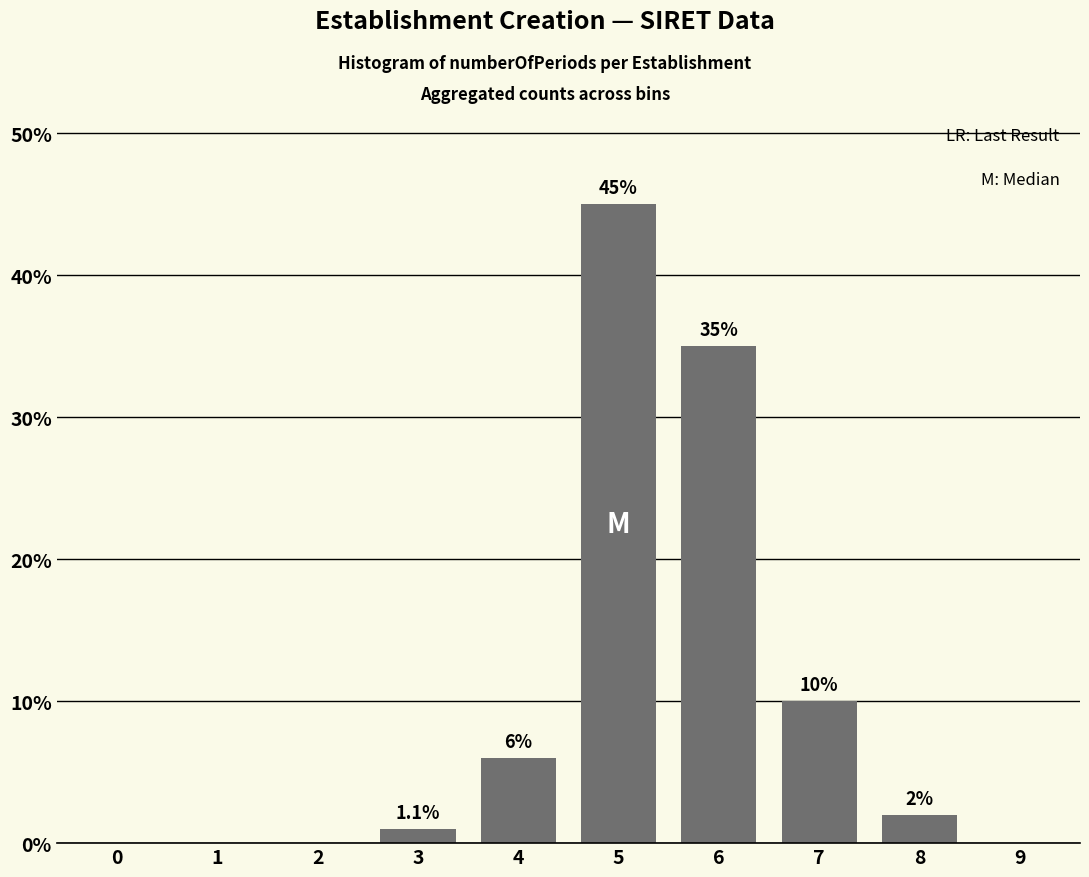

Reading left to right, list all the values displayed in this chart.

0=0	1=0	2=0	3=1	4=6	5=45	6=35	7=10	8=2	9=0